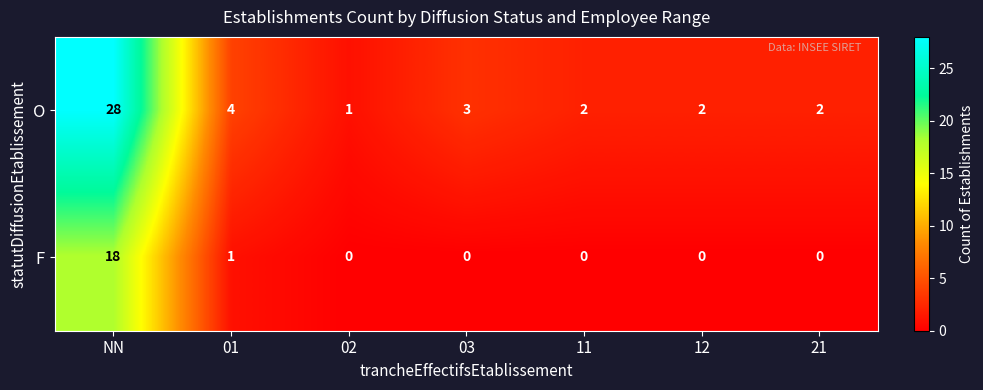

What is the difference between the O values at 02 and 01?

3